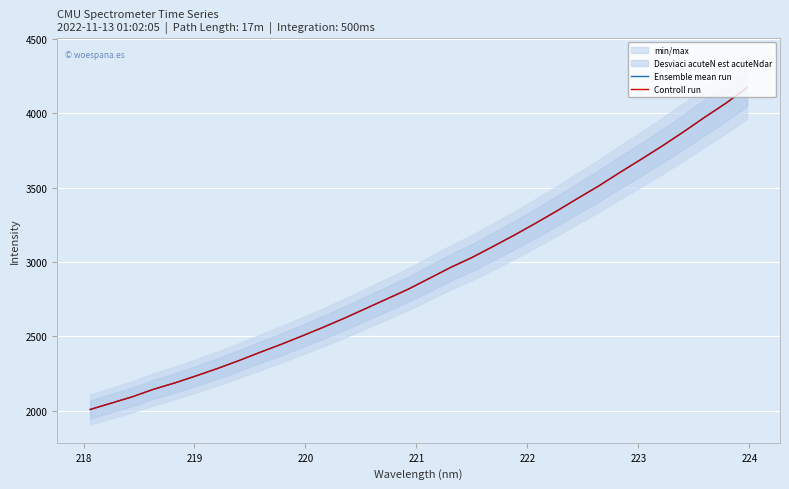

True or false: Controll run has a value of 5014.5 at 27.

False